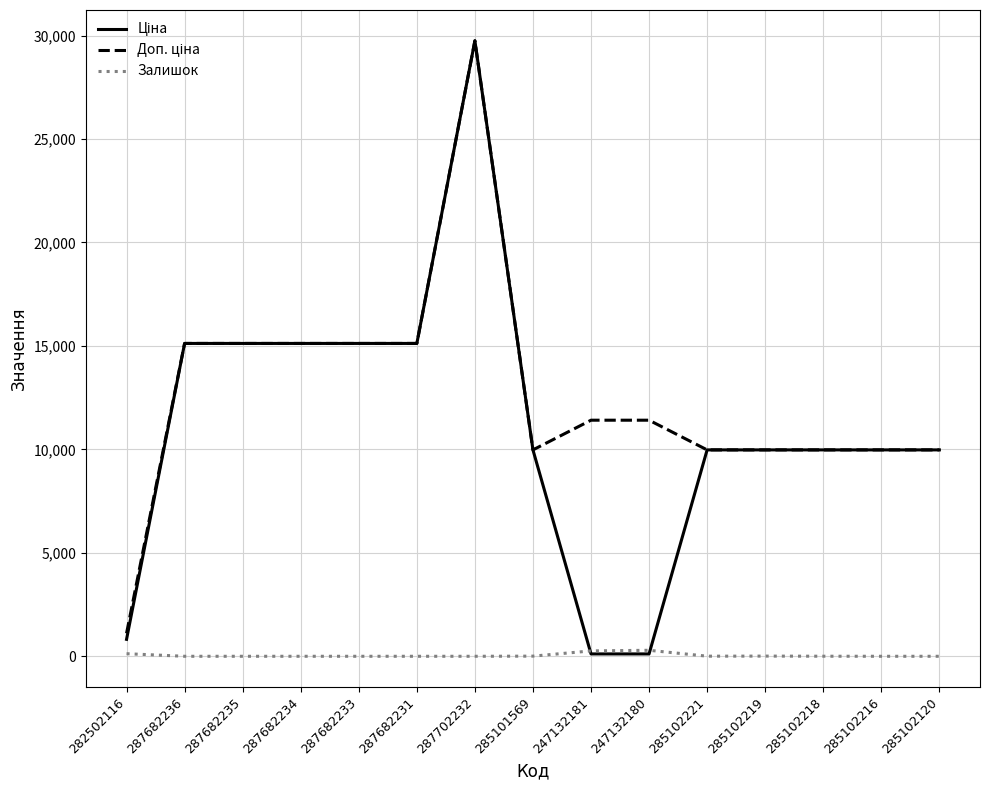

At which category is the sum across all series the highest?

287702232